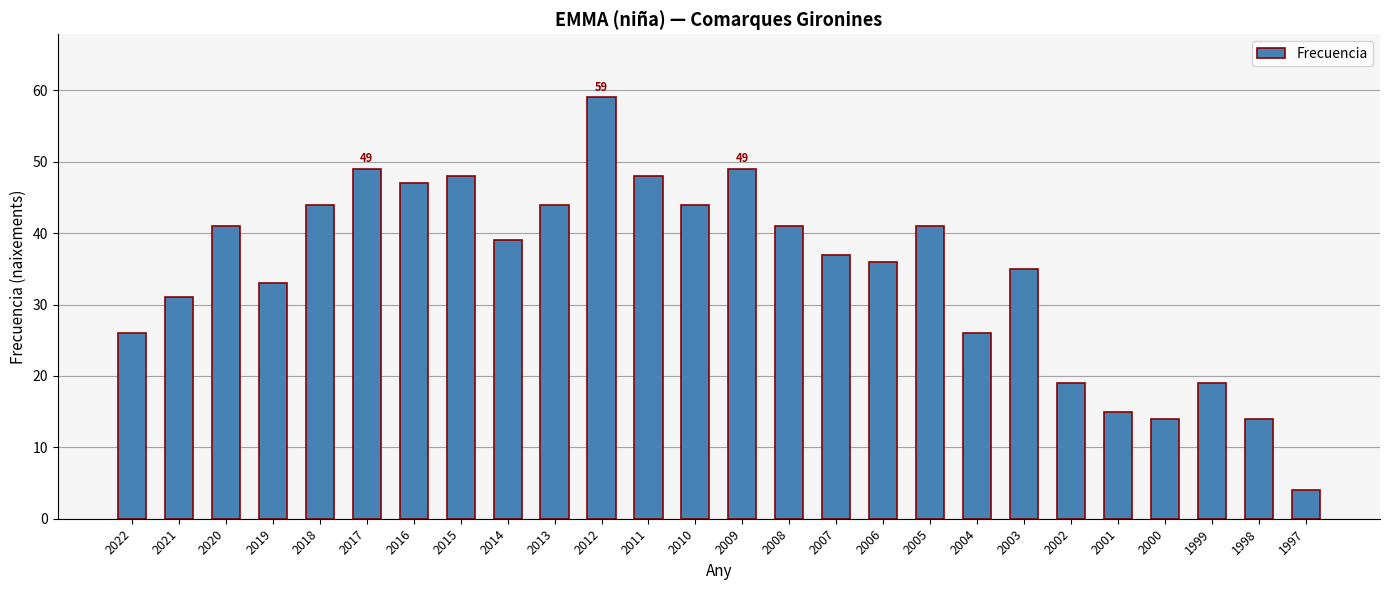

The chart shows a value of 44 at 2013. True or false?

True